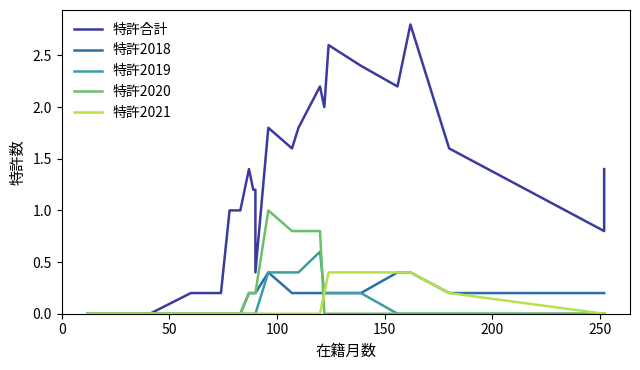

What is the sum of all 特許2018 values?

4.0